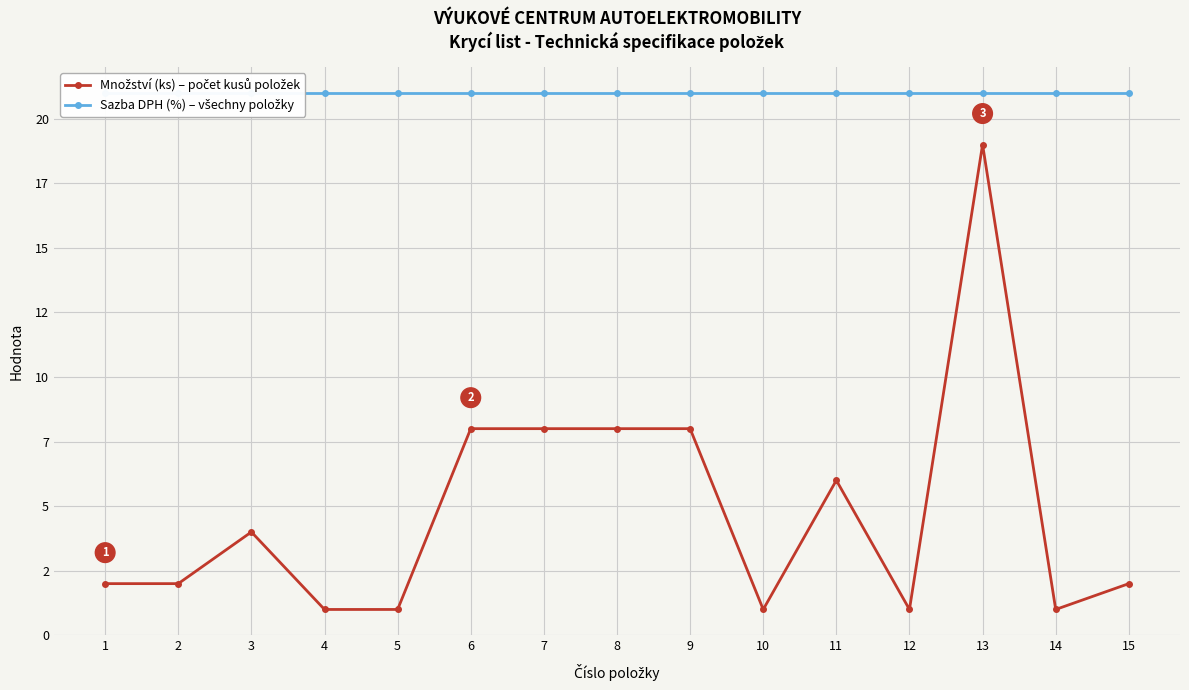

True or false: Sazba DPH (%) – všechny položky and Množství (ks) – počet kusů položek intersect in this chart.

False